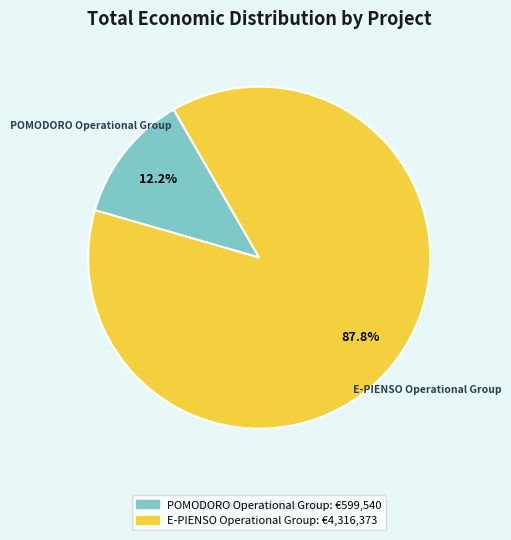

To the nearest percent, what portion does POMODORO Operational Group represent?

12%